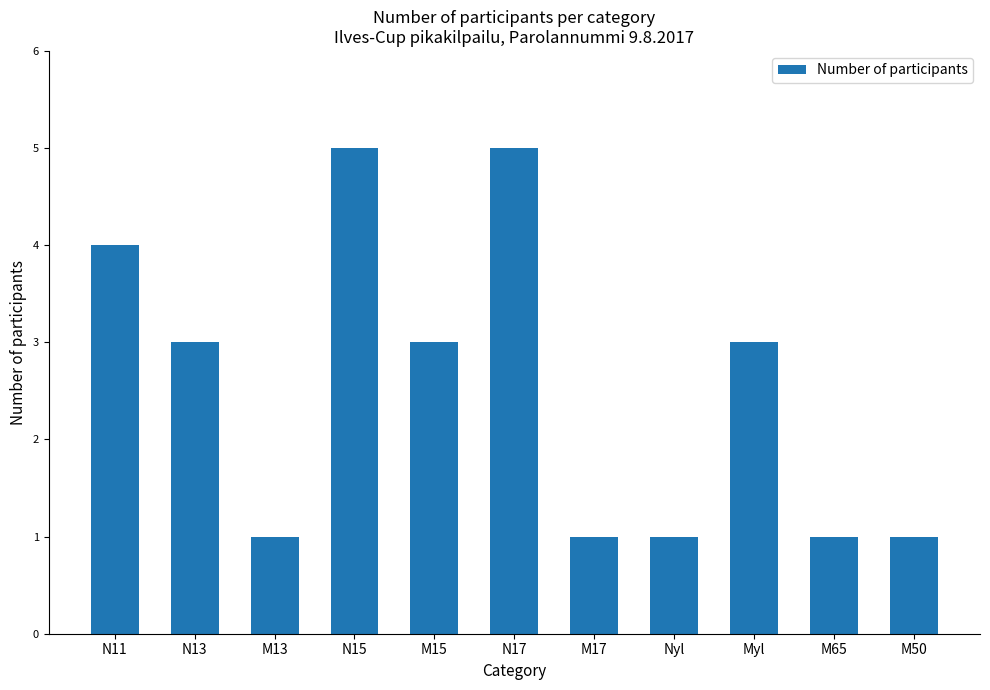

Does the chart contain stacked bars?

No